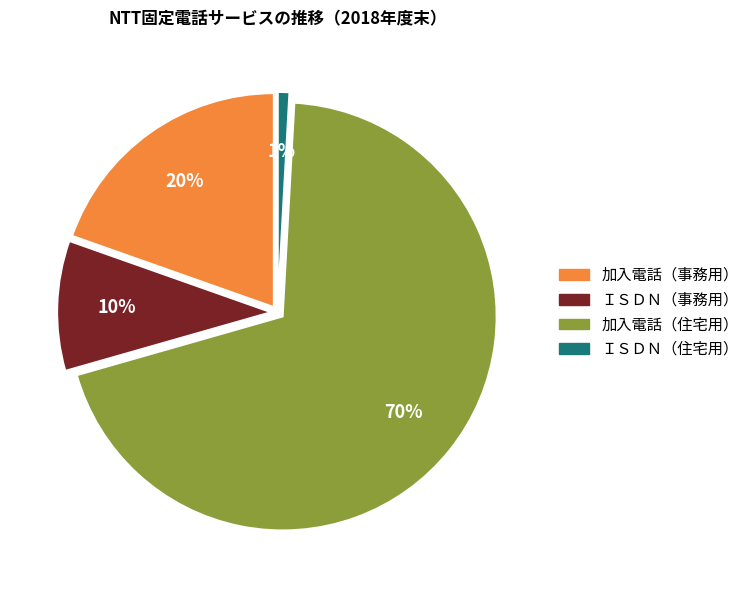

To the nearest percent, what is the average slice percentage?

25%